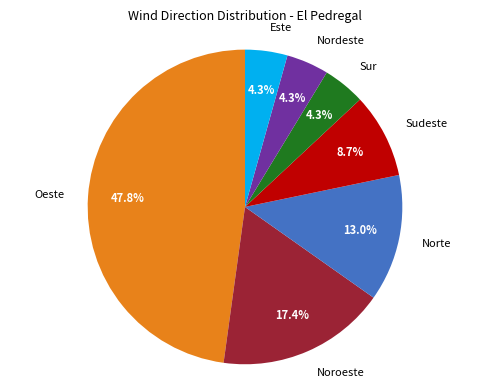

True or false: Sudeste accounts for 9% of the total.

True